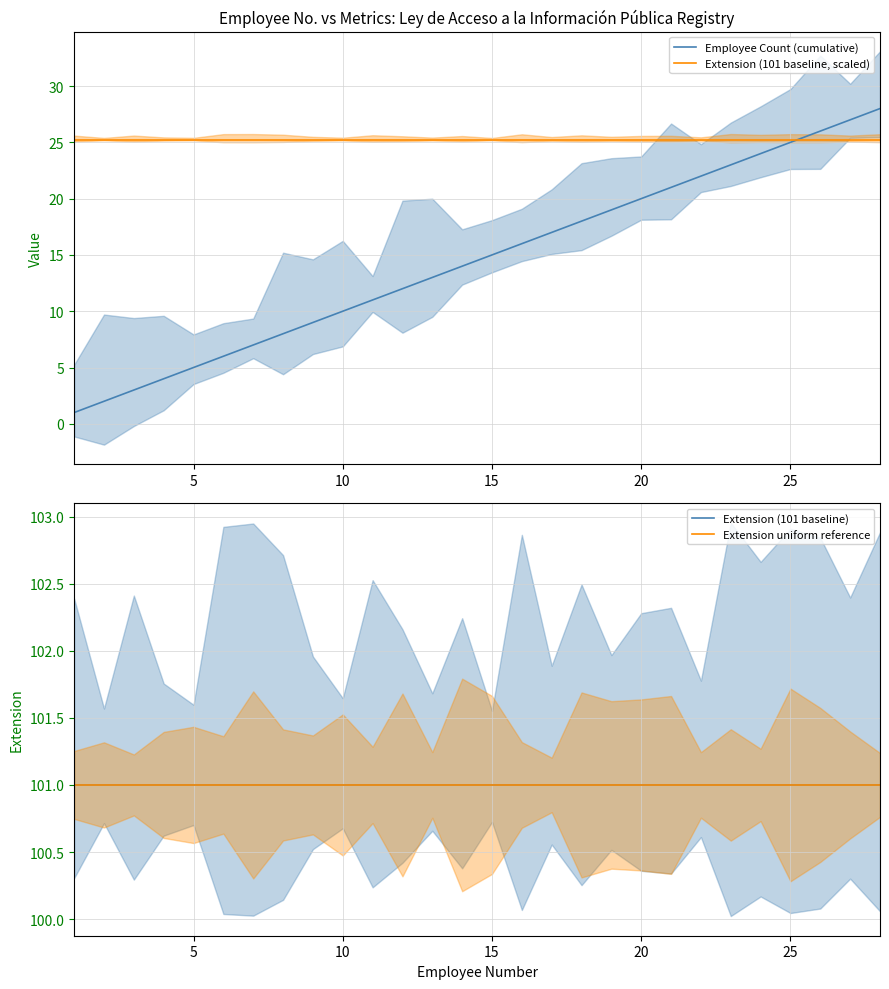

Does the chart have visible grid lines?

Yes